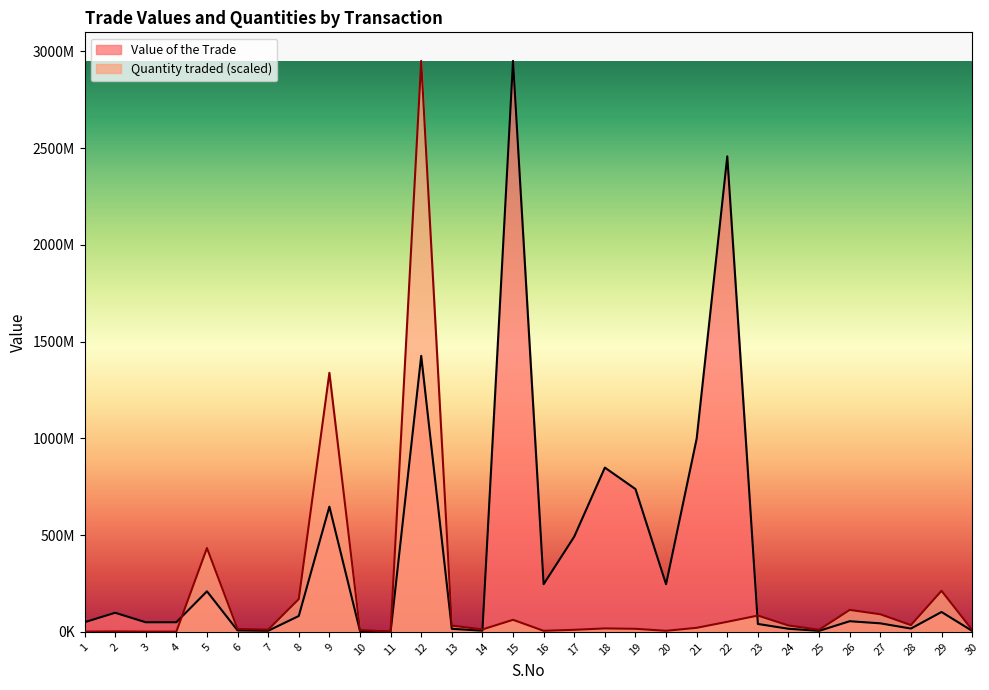

Which series has the largest range (max minus min)?

Value of the Trade